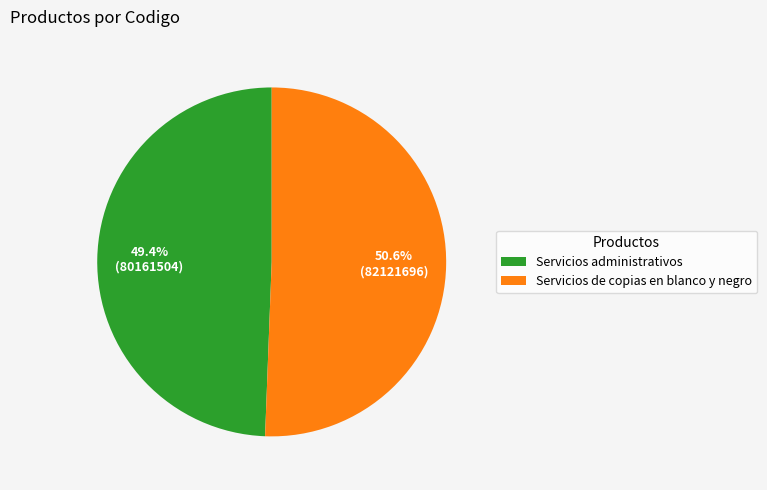

How many slices are in this pie chart?

2